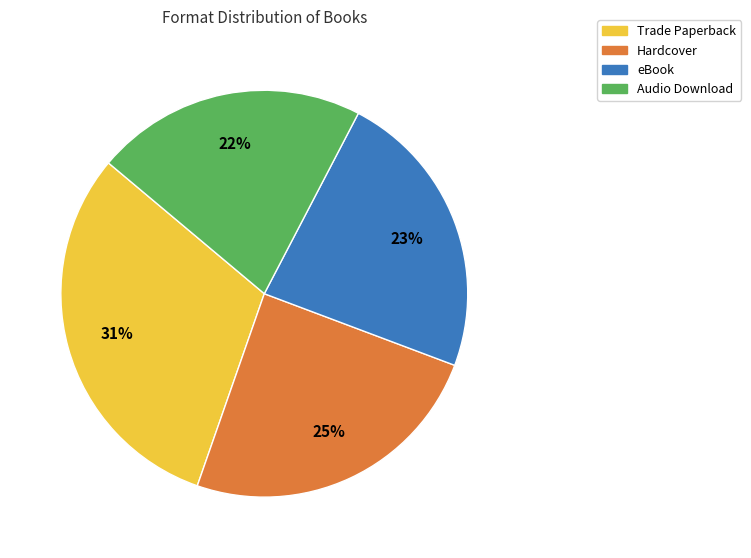

To the nearest percent, what is the difference between the Audio Download and Hardcover slice percentages?

3%